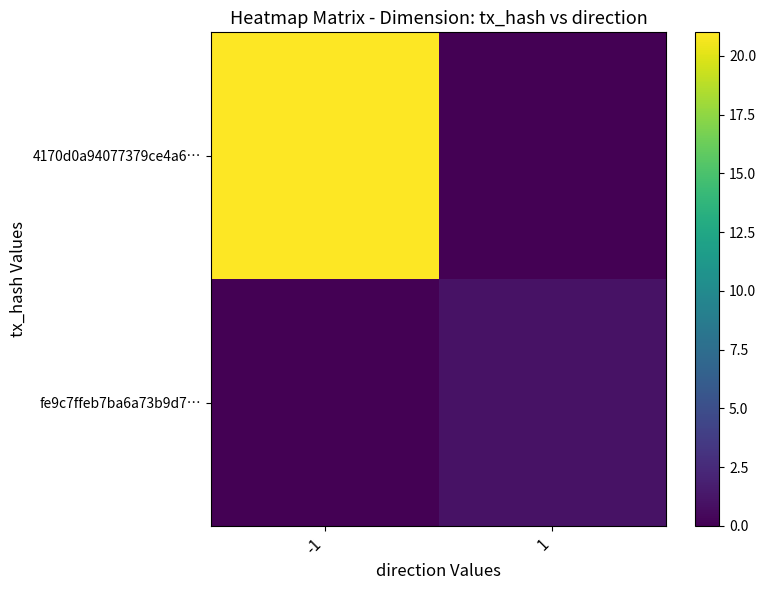

Is the value of fe9c7ffeb7ba6a73b9d7… at 1 greater than the value of 4170d0a94077379ce4a6… at 1?

Yes